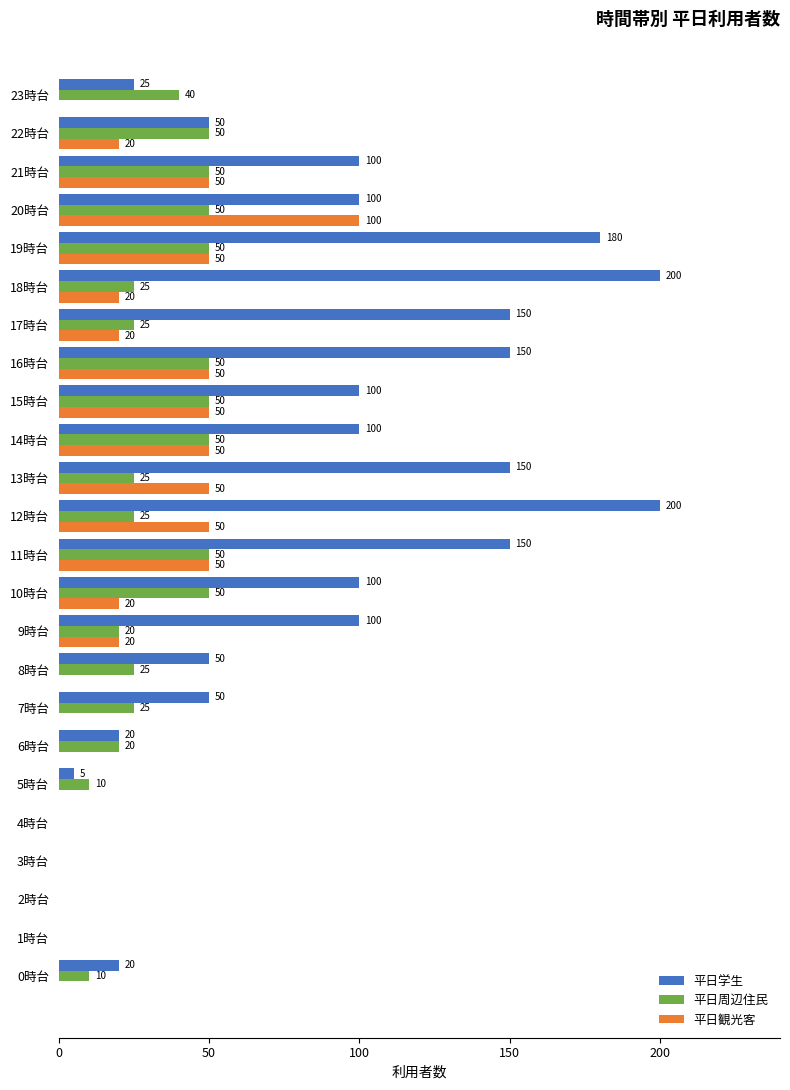

What is the greatest value displayed?

200